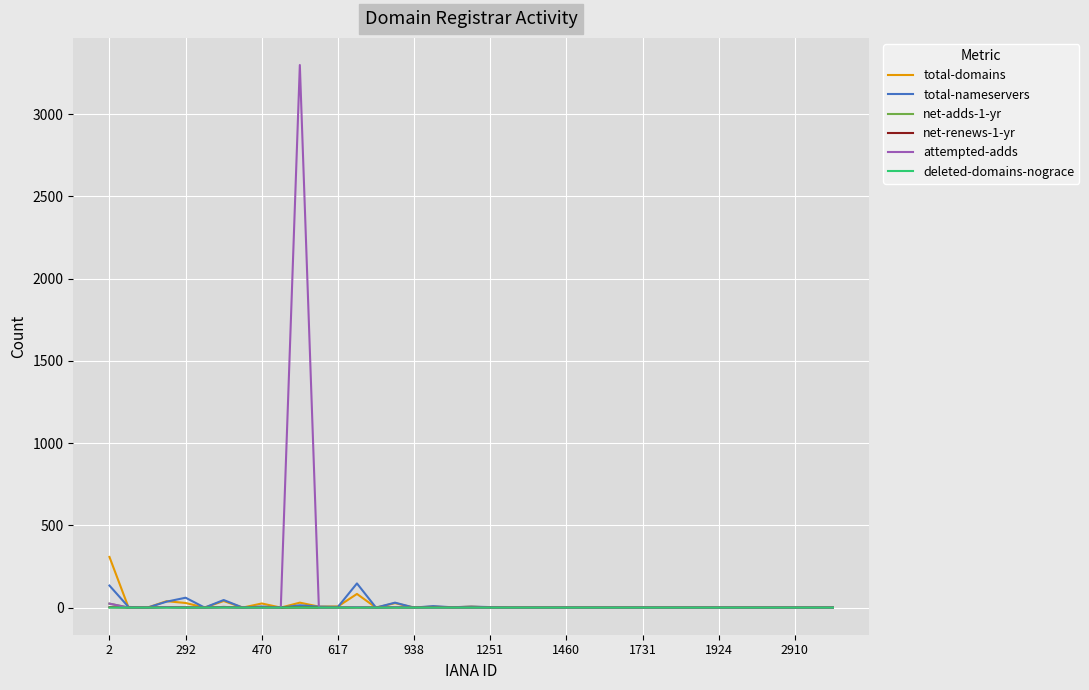

Is this an area chart (filled region under the line)?

No